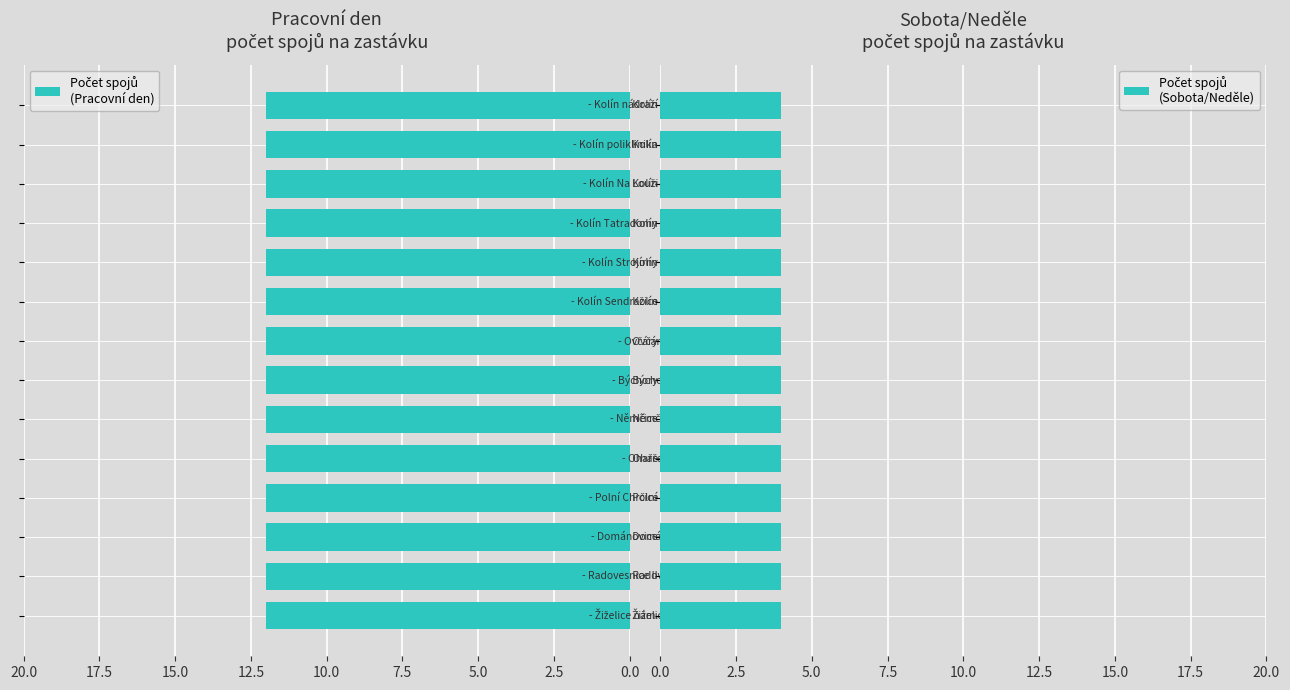

Reading left to right, list all the values displayed in this chart.

Pracovní den (počet spojů): 12	12	12	12	12	12	12	12	12	12	12	12	12	12
Sobota/Neděle (počet spojů): 4	4	4	4	4	4	4	4	4	4	4	4	4	4